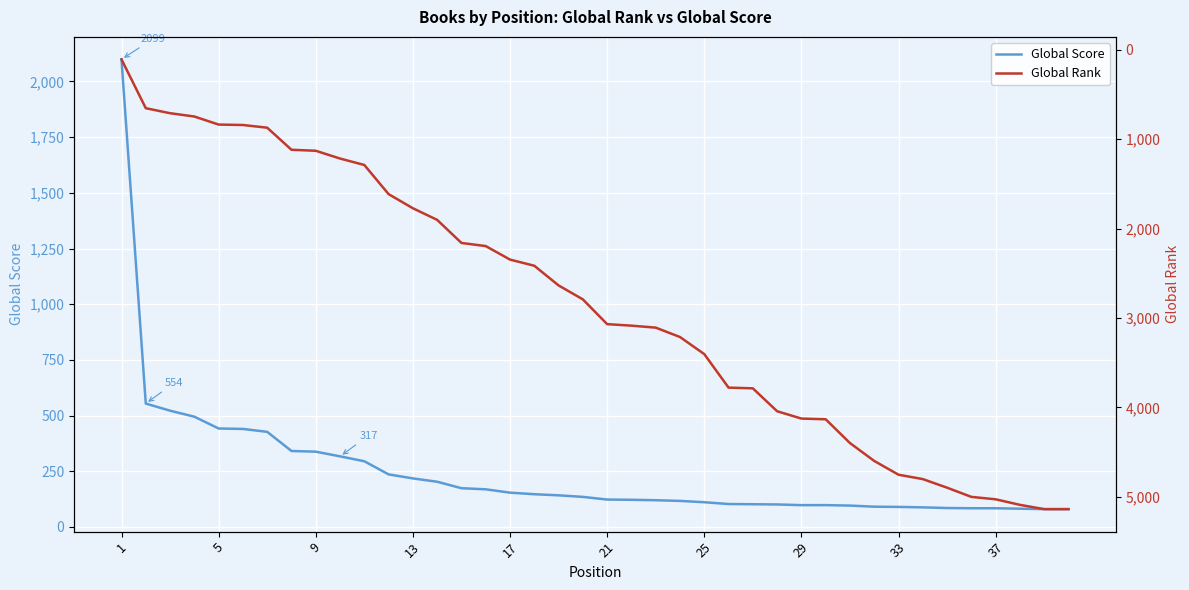

The value of Global Score at 21 is 215. True or false?

False